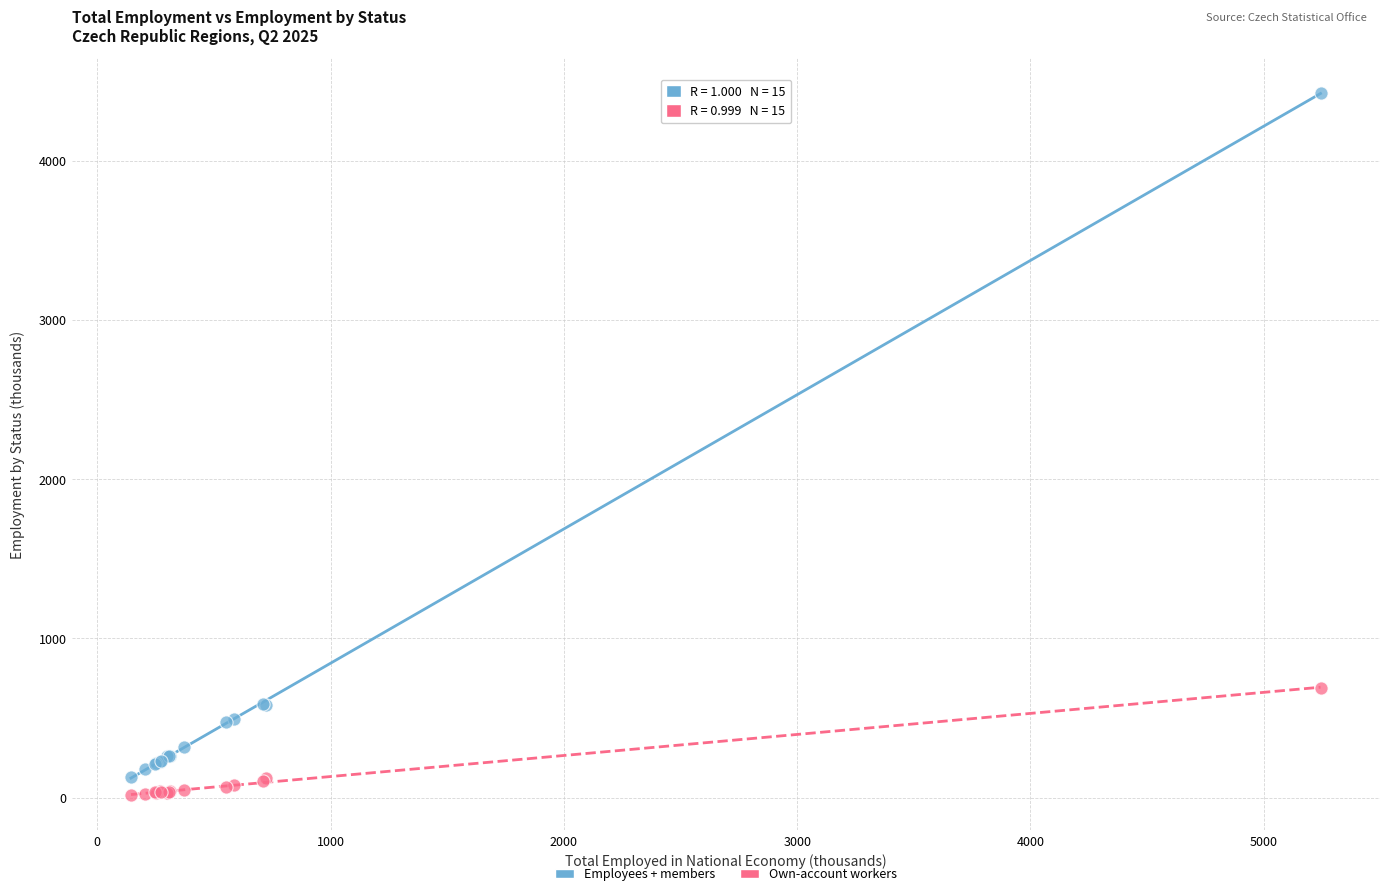

Which series has the widest spread of Y values?

Employees + members